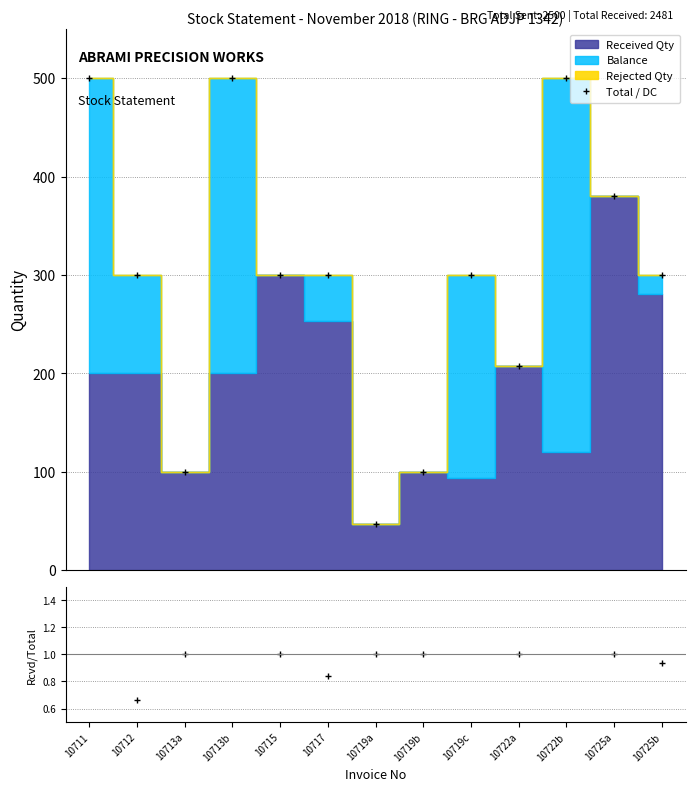

Does the chart display data point markers on the line(s)?

Yes